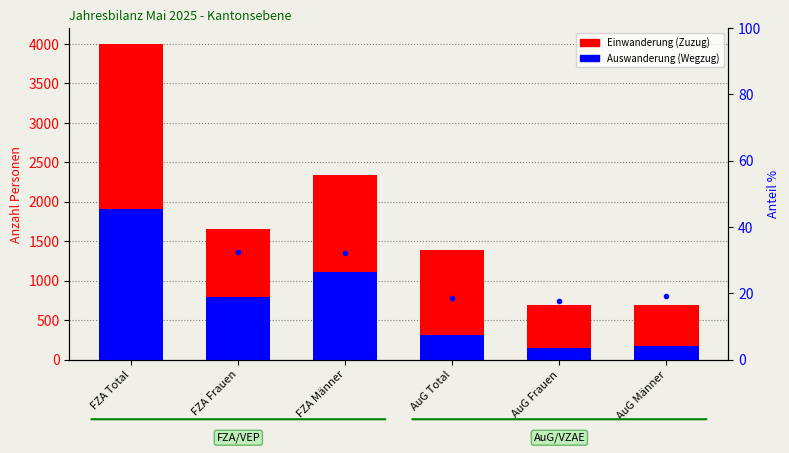

Which has a higher value, FZA Männer or AuG Männer?

FZA Männer